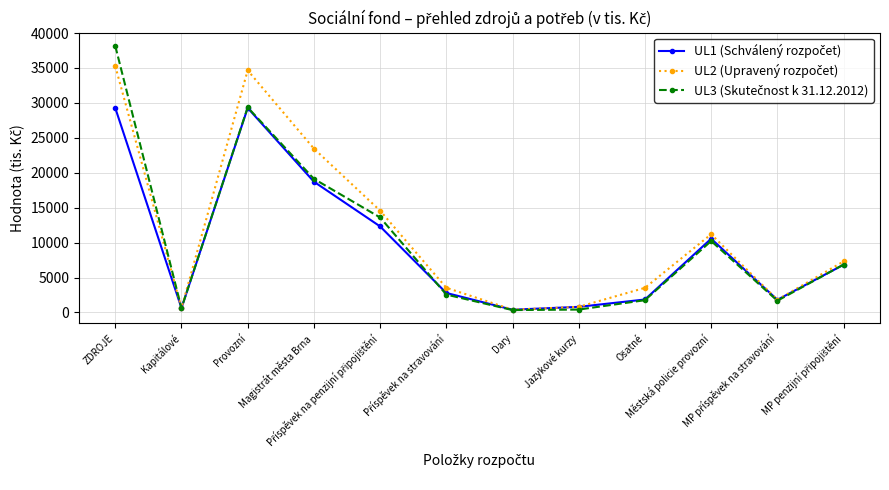

At how many categories does at least one series exceed 15665?

3